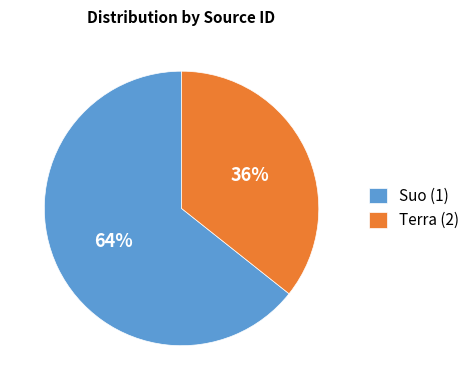

Which has a higher value, Terra (2) or Suo (1)?

Suo (1)